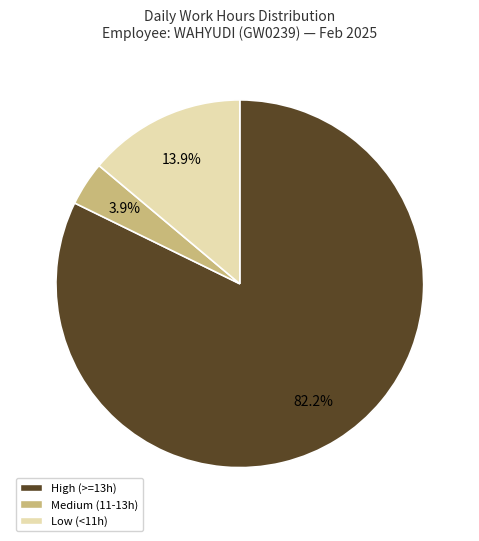

Is there a majority slice in this chart?

Yes